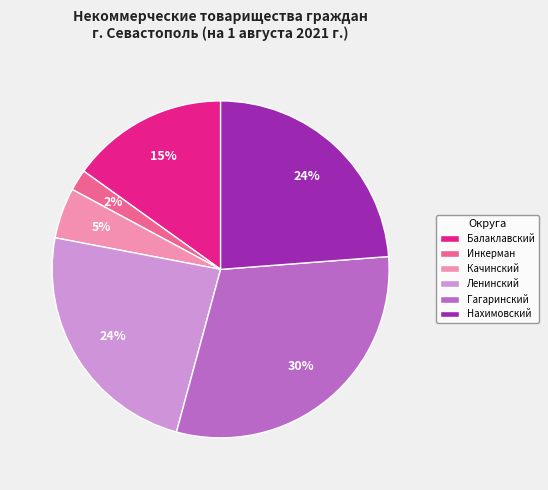

Approximately how many times larger is the value at Ленинский compared to Балаклавский?

1.6